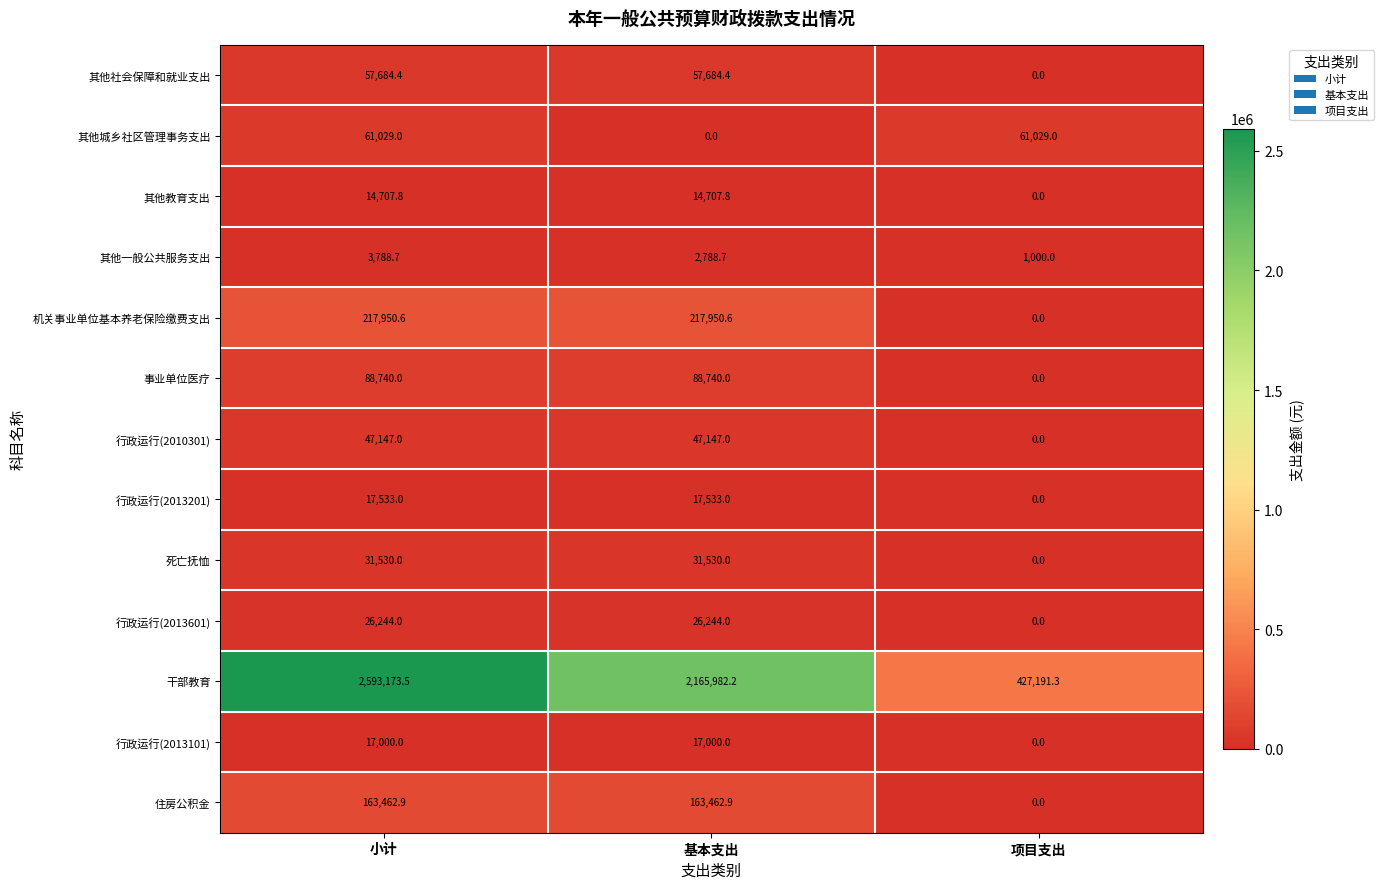

List the series in order of their peak value, lowest first.

其他一般公共服务支出, 其他教育支出, 行政运行(2013101), 行政运行(2013201), 行政运行(2013601), 死亡抚恤, 行政运行(2010301), 其他社会保障和就业支出, 其他城乡社区管理事务支出, 事业单位医疗, 住房公积金, 机关事业单位基本养老保险缴费支出, 干部教育